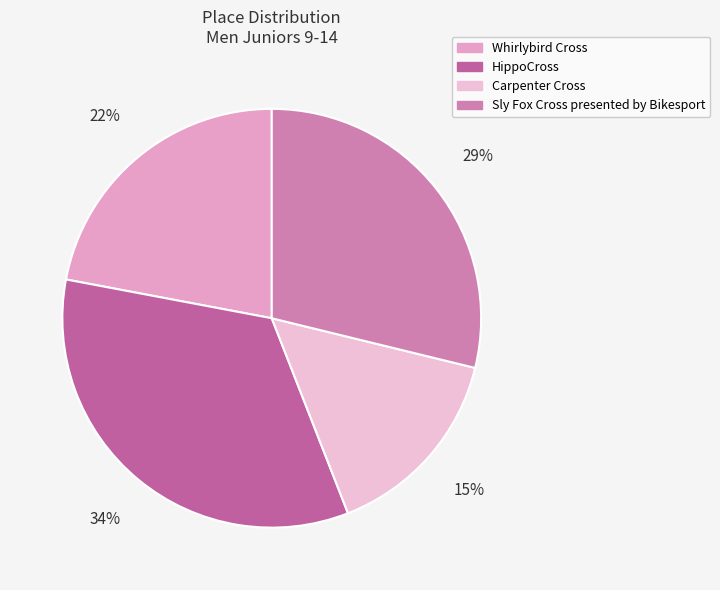

What is the total percentage of Carpenter Cross and Whirlybird Cross?

37.3%